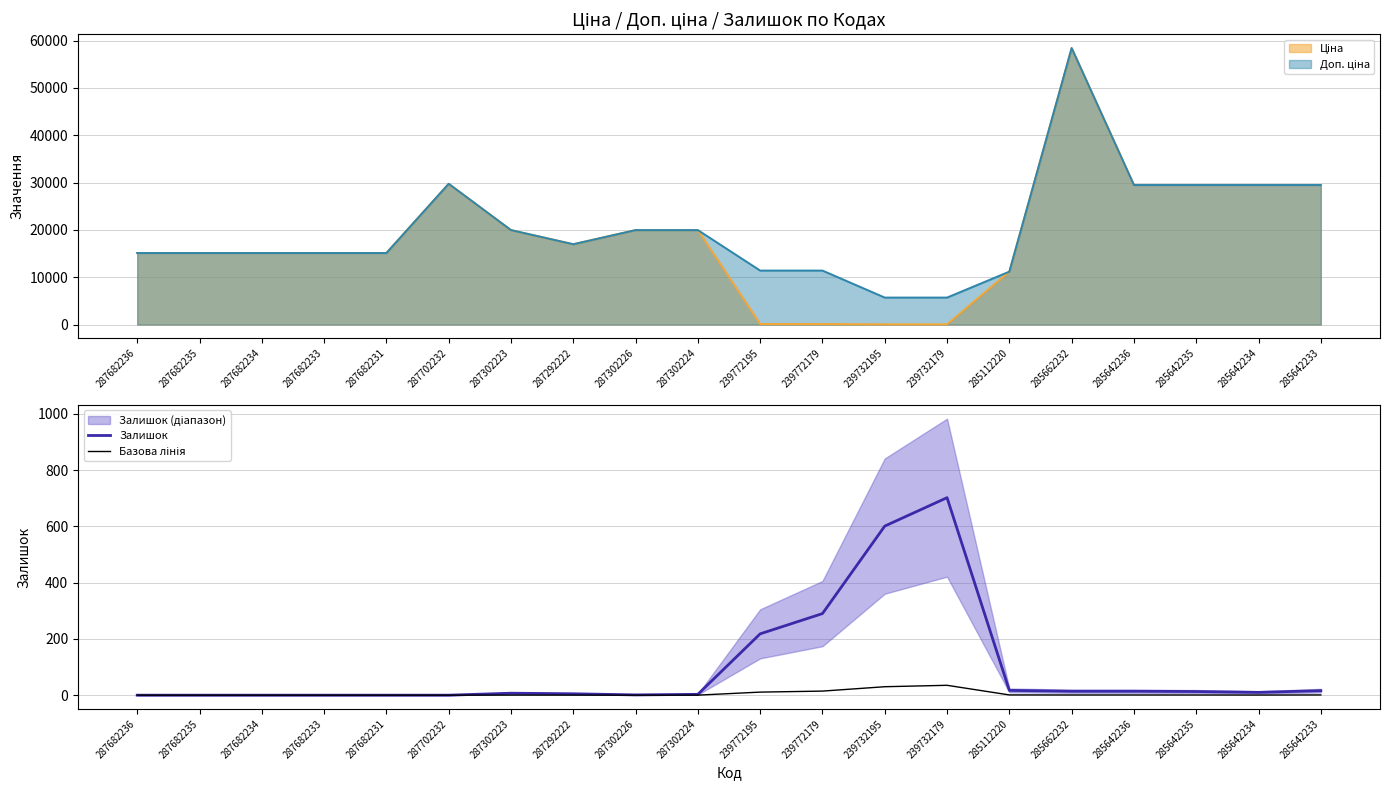

What is the total value across all series at 239732195?

631.0